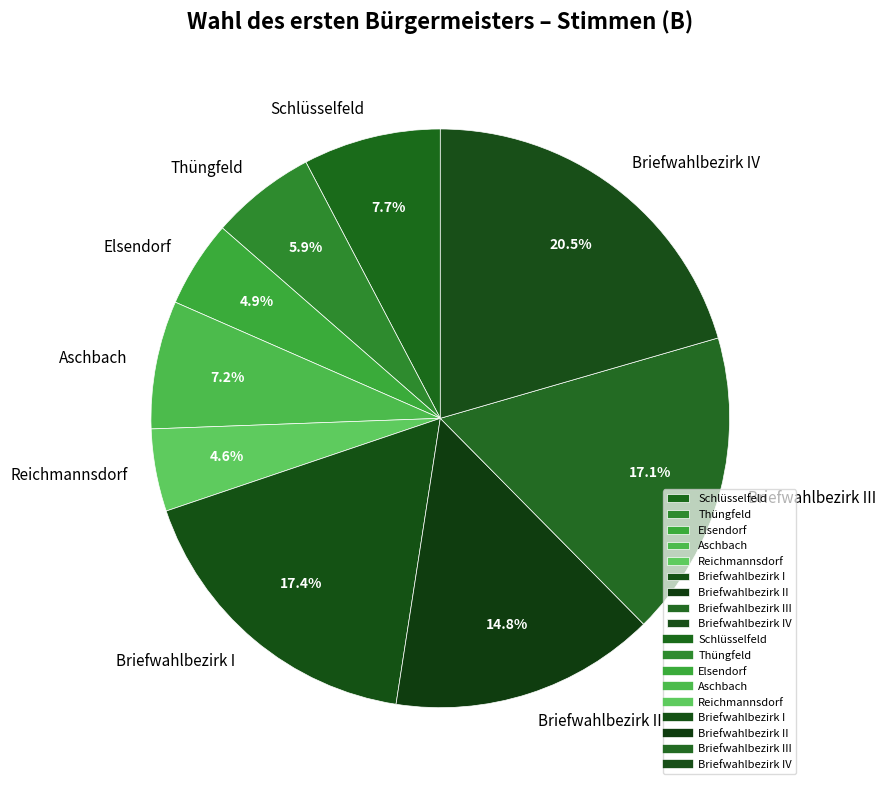

What percentage is the Schlüsselfeld slice, to the nearest percent?

8%